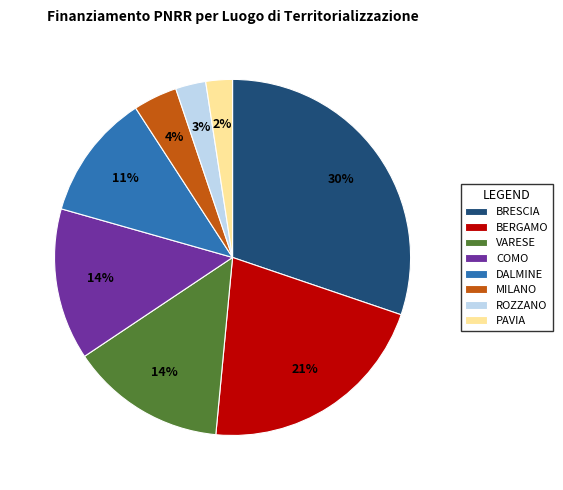

Combined, do VARESE and DALMINE account for over 50%?

No